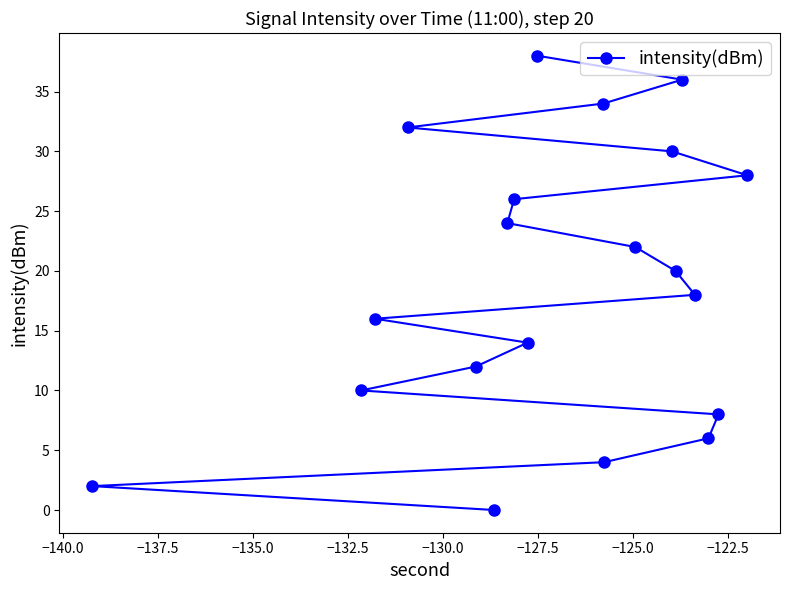

How many values are above zero?

19